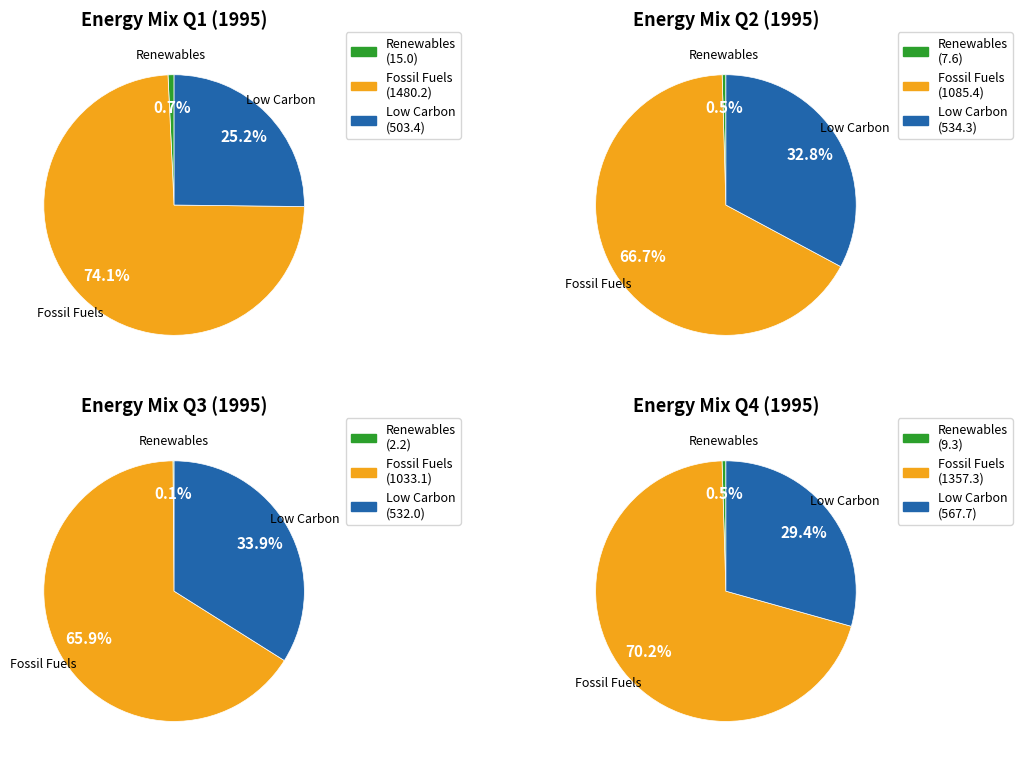

True or false: January accounts for 1% of the total.

False